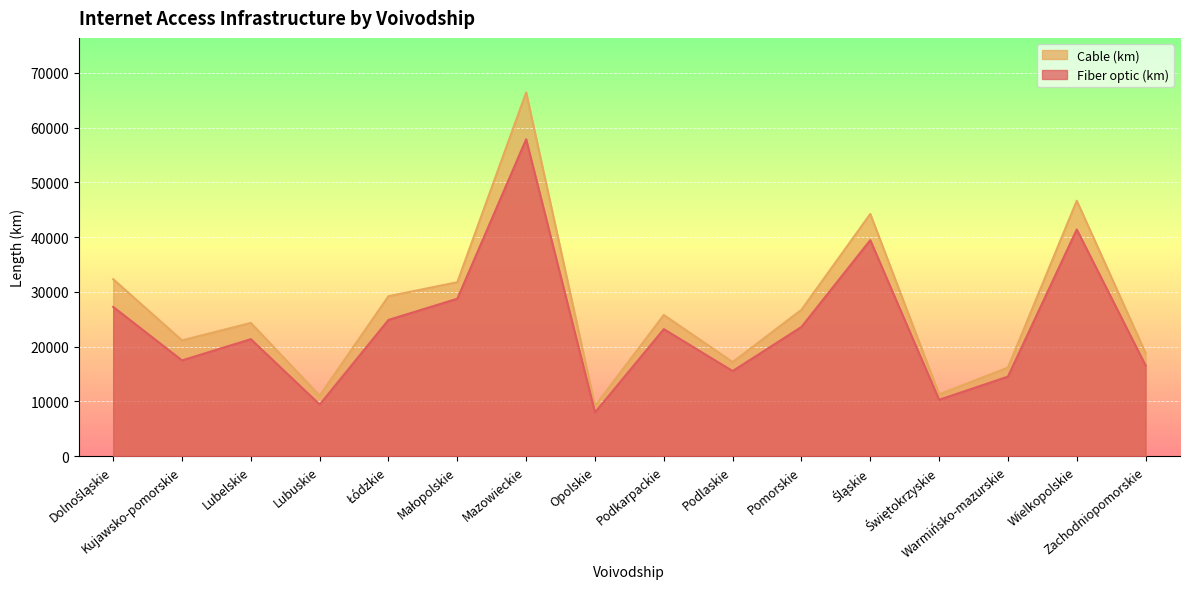

True or false: Cable (km) has more than 2 points higher than both neighbors.

True